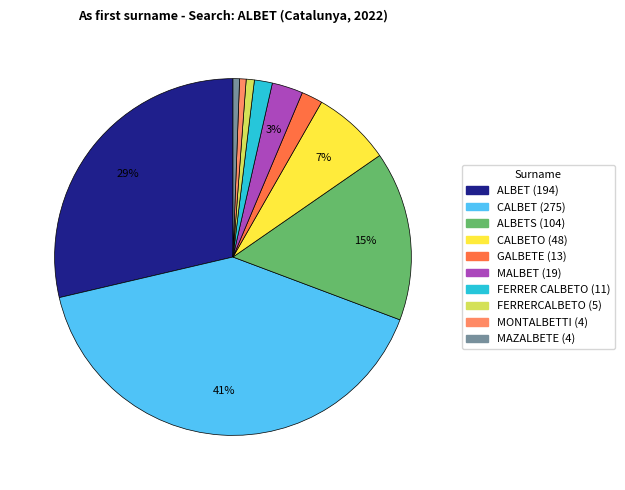

To the nearest percent, what is the average slice percentage?

10%